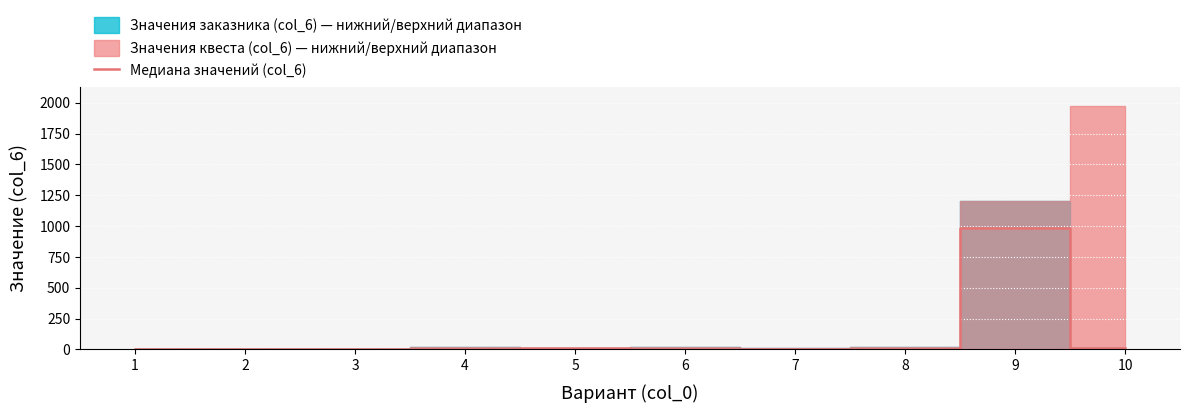

Rank the categories by value from highest to lowest.

9, 10, 5, 2, 4, 8, 3, 6, 7, 1